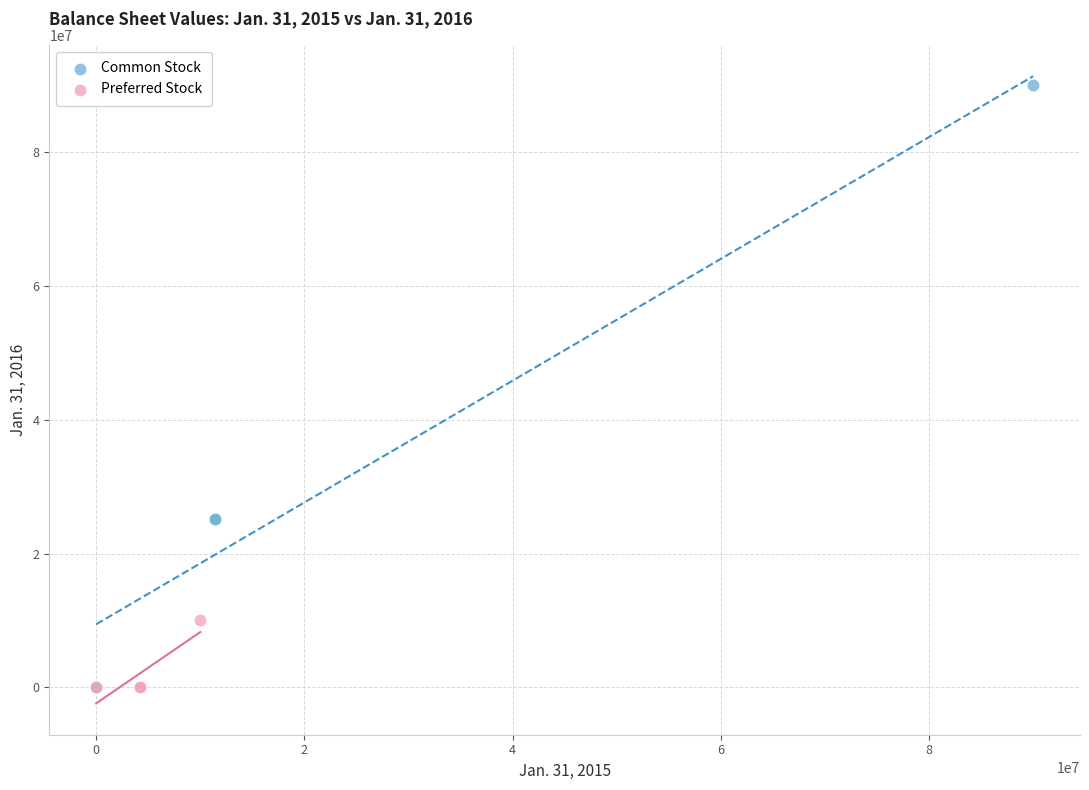

What are all the series names shown in the legend?

Common Stock, Preferred Stock